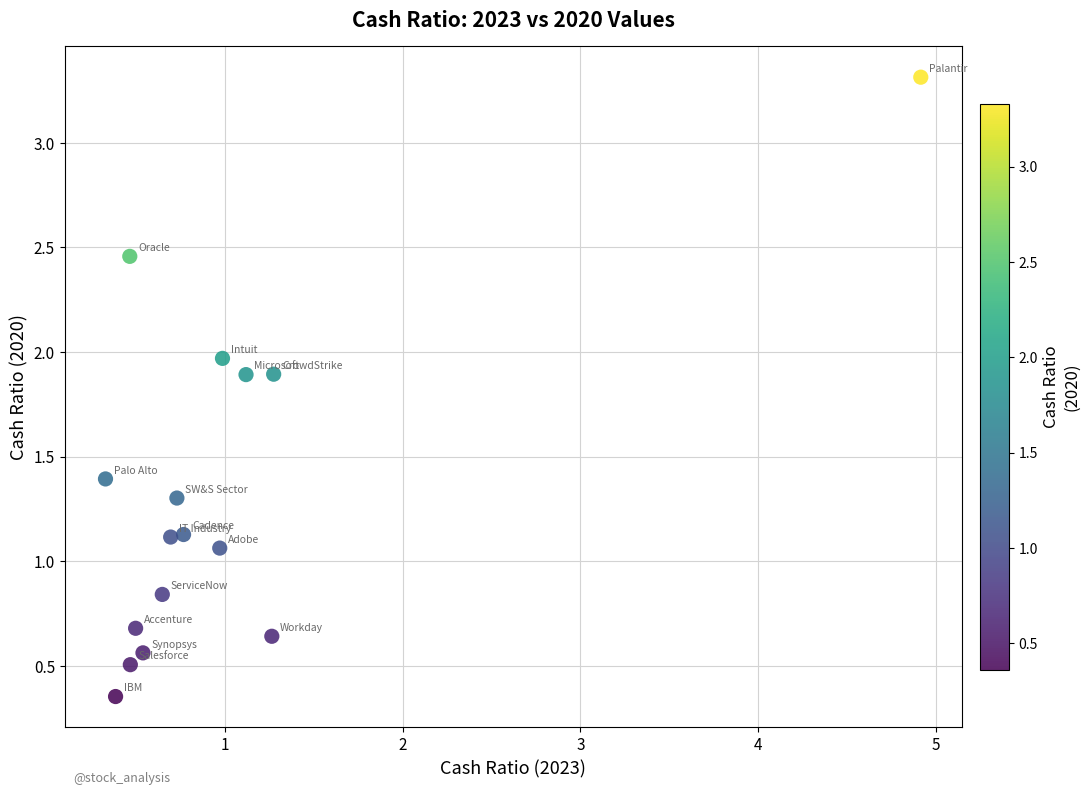

What is the range of X values (max minus min)?

4.6